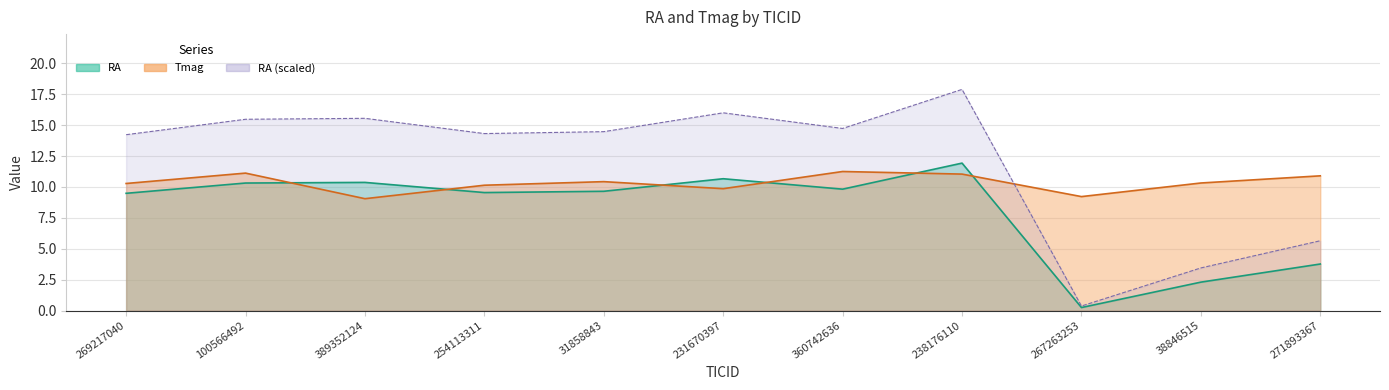

How many lines are shown in the chart?

2